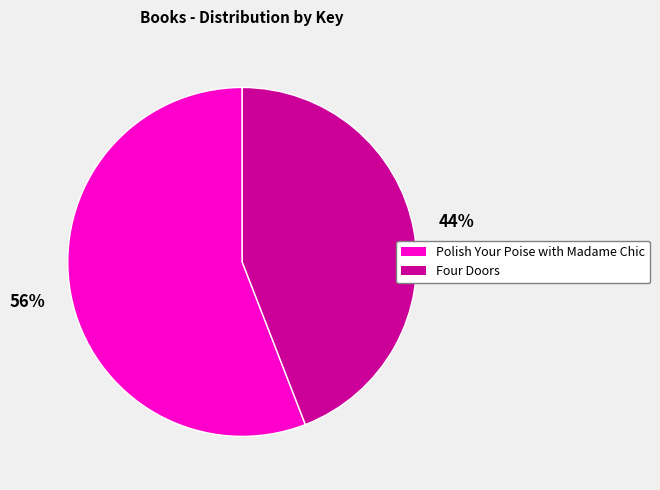

Is it true that Four Doors is 50% of the pie?

False